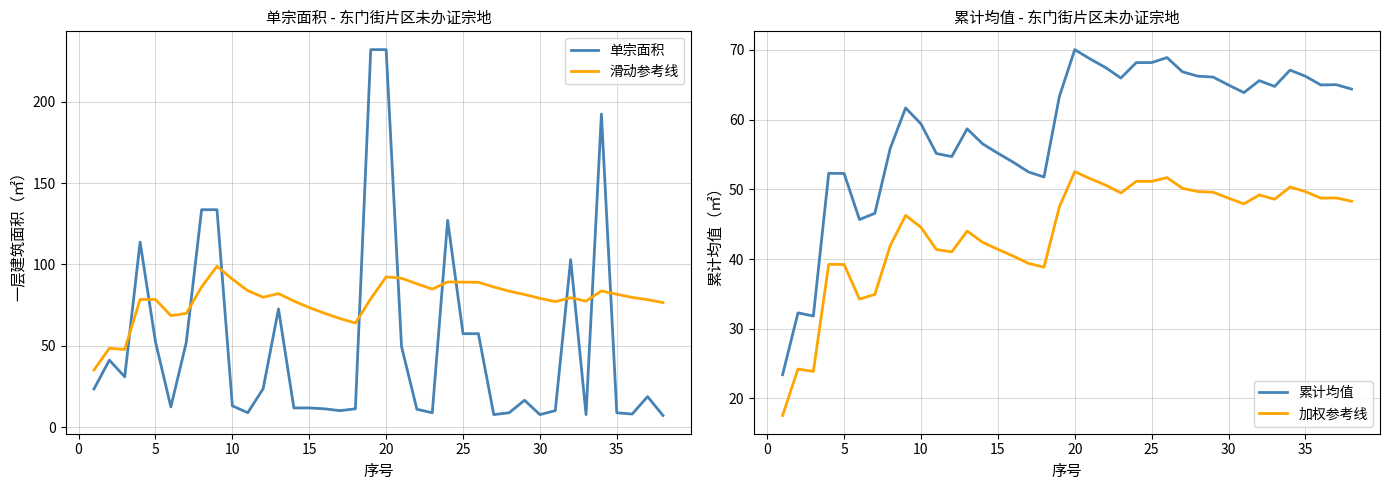

Reading right to left, what are all the values shown in this chart?

单宗面积: 7.2	18.7	8.0	8.8	192.4	7.7	102.9	10.1	7.7	16.5	8.8	7.7	57.4	57.4	127.1	8.8	11.0	49.5	232.0	232.0	11.2	10.1	11.2	11.8	11.8	72.6	23.5	8.8	13.1	133.6	133.6	52.0	12.4	52.4	113.7	30.9	41.1	23.4
滑动参考线: 76.5	78.3	79.7	81.6	83.6	77.4	79.5	77.1	79.1	81.5	83.5	86.1	89.0	89.1	89.2	84.8	88.1	91.5	92.3	78.9	63.9	66.7	69.9	73.5	77.5	82.1	79.8	83.9	90.9	98.9	86.2	69.8	68.5	78.5	78.4	47.7	48.4	35.1
累计均值: 64.4	65.0	65.0	66.2	67.1	64.8	65.6	63.9	65.0	66.1	66.2	66.9	68.9	68.2	68.2	66.0	67.5	68.7	70.0	63.3	51.8	52.5	53.9	55.2	56.5	58.7	54.7	55.1	59.4	61.7	55.9	46.6	45.7	52.3	52.3	31.8	32.3	23.4
加权参考线: 48.3	48.8	48.7	49.7	50.3	48.6	49.2	47.9	48.7	49.6	49.7	50.2	51.7	51.1	51.1	49.5	50.6	51.5	52.5	47.5	38.8	39.4	40.4	41.4	42.4	44.0	41.0	41.4	44.5	46.3	41.9	34.9	34.2	39.2	39.2	23.9	24.2	17.5